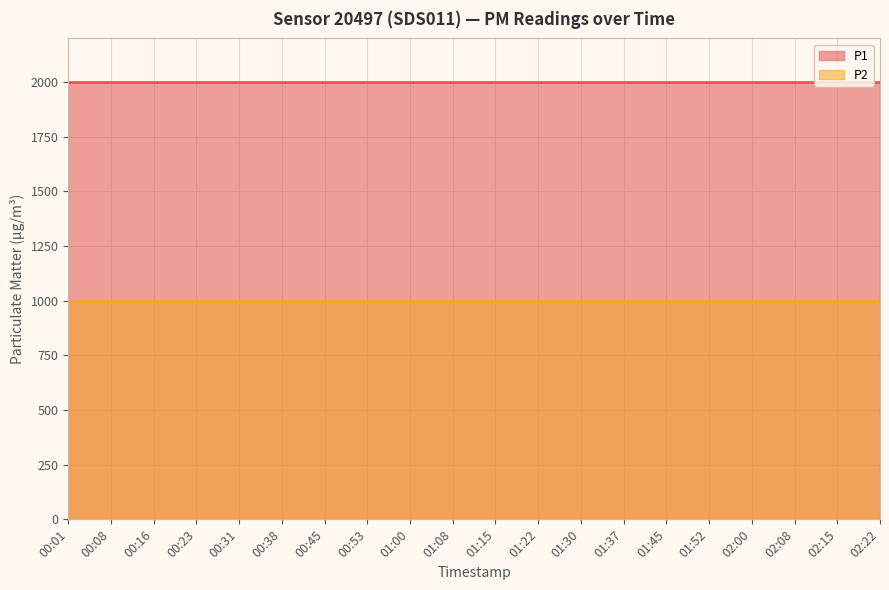

What is the total value across all series at 00:23?

2999.8